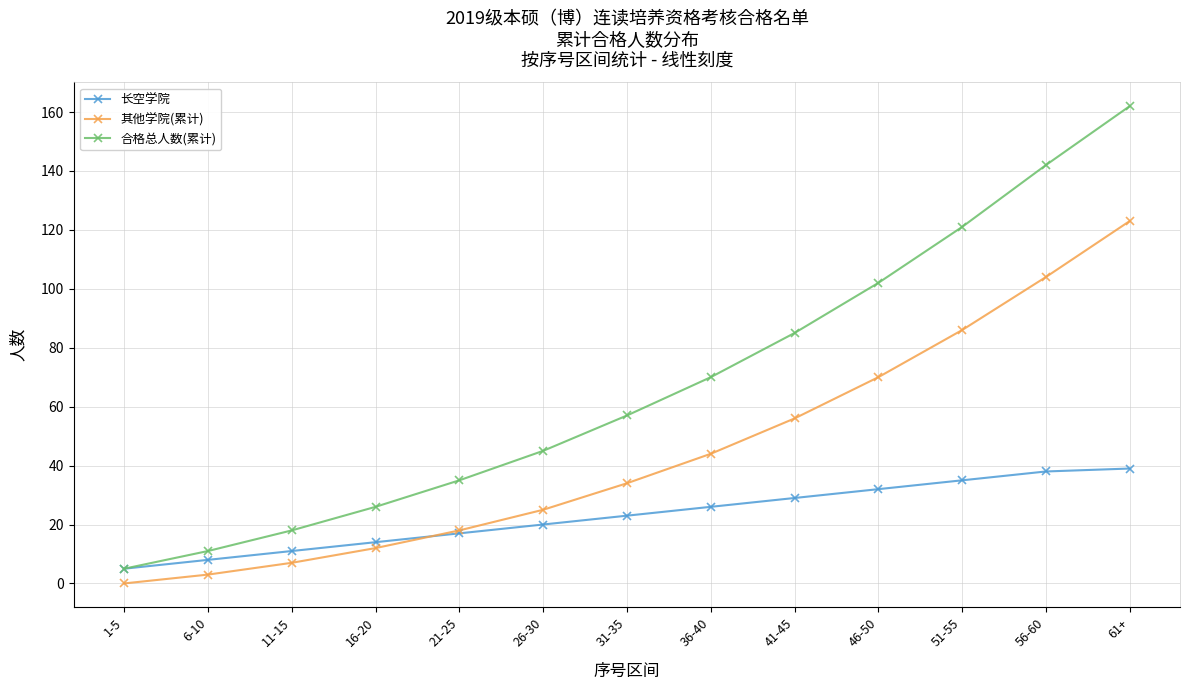

Reading left to right, what are all the values shown in this chart?

长空学院: 5	8	11	14	17	20	23	26	29	32	35	38	39
其他学院(累计): 0	3	7	12	18	25	34	44	56	70	86	104	123
合格总人数(累计): 5	11	18	26	35	45	57	70	85	102	121	142	162